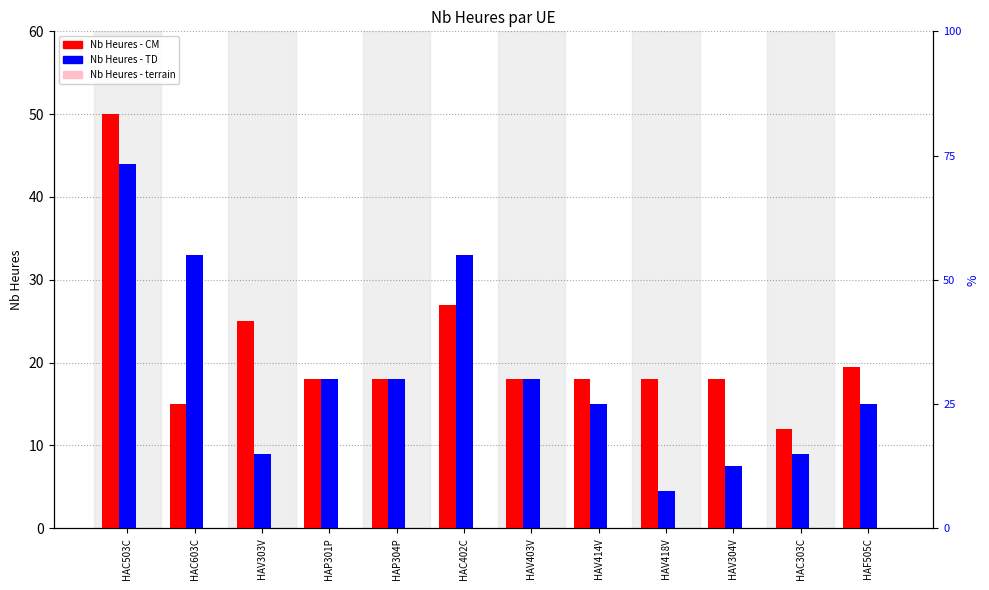

True or false: Nb Heures - CM has a value of 44.2 at HAV303V.

False